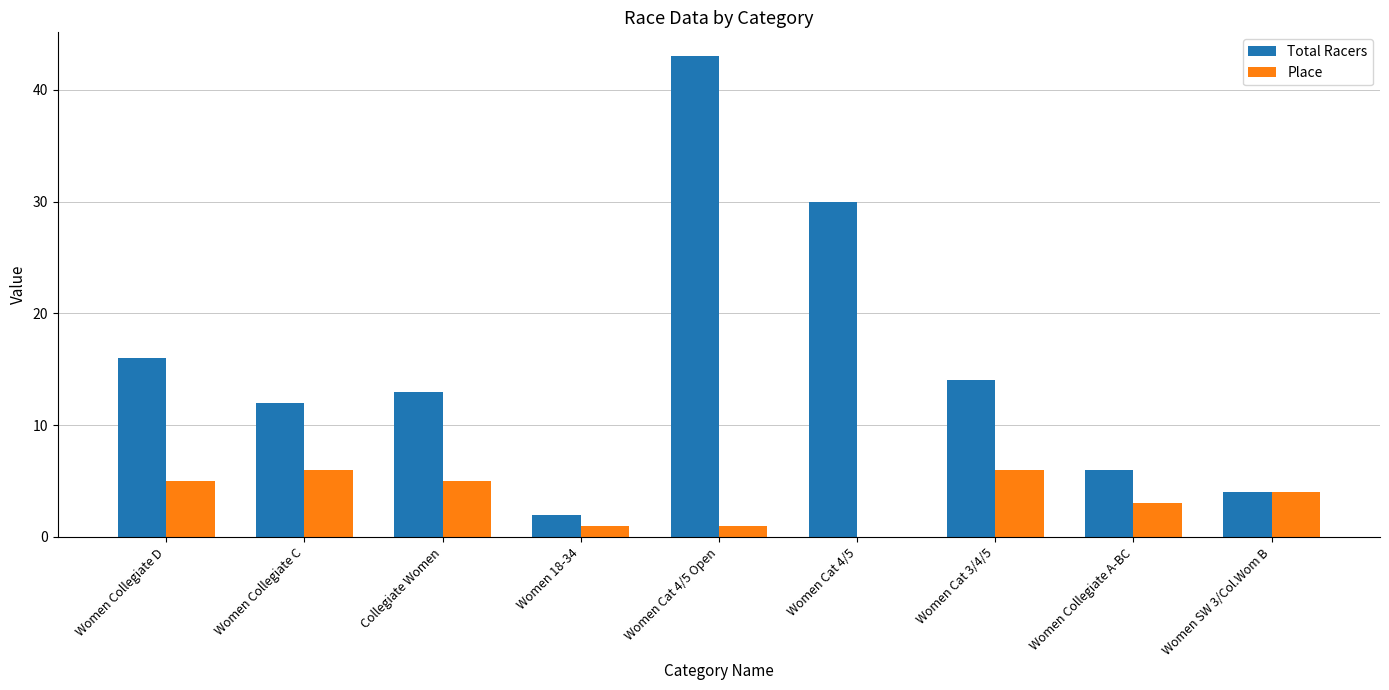

What are all the series names shown in the legend?

Total Racers, Place